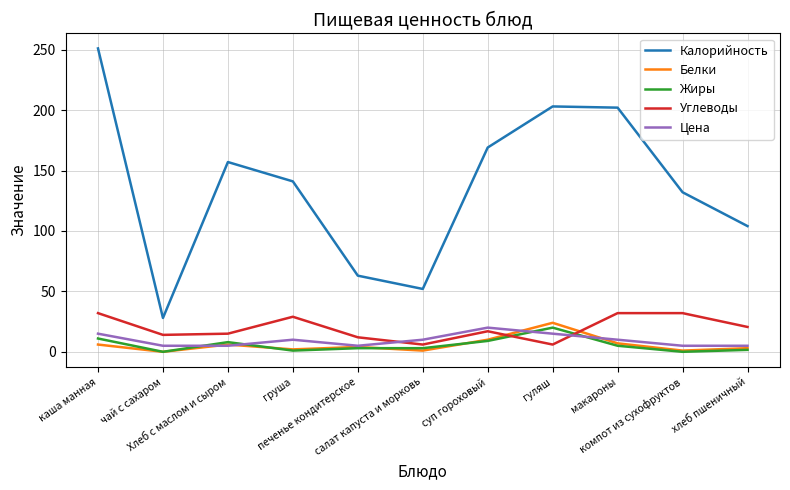

Where is the first local minimum for Белки?

чай с сахаром